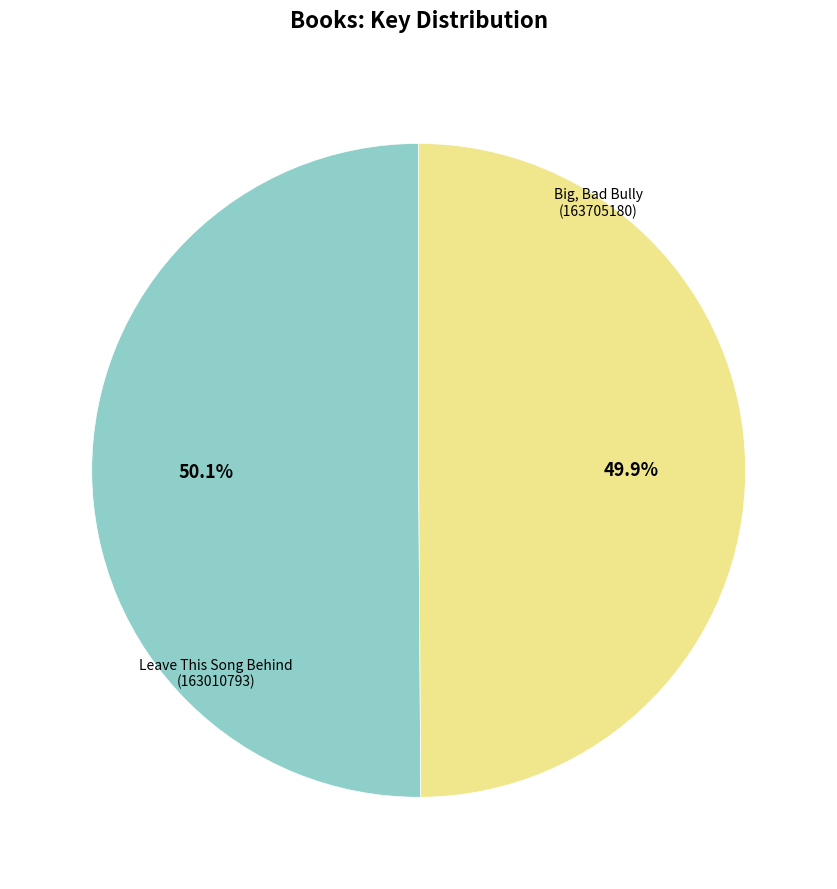

Does any single category account for the majority?

Yes